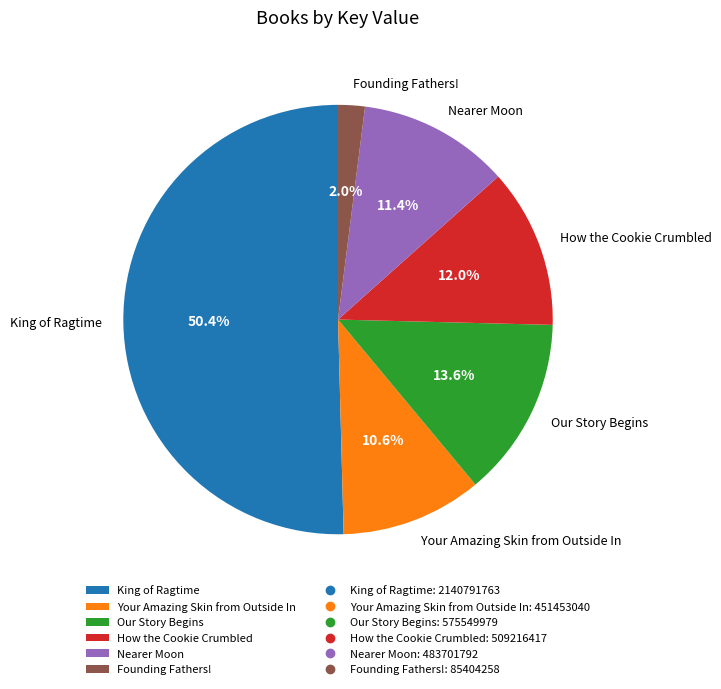

To the nearest percent, what percentage of the pie is How the Cookie Crumbled?

12%